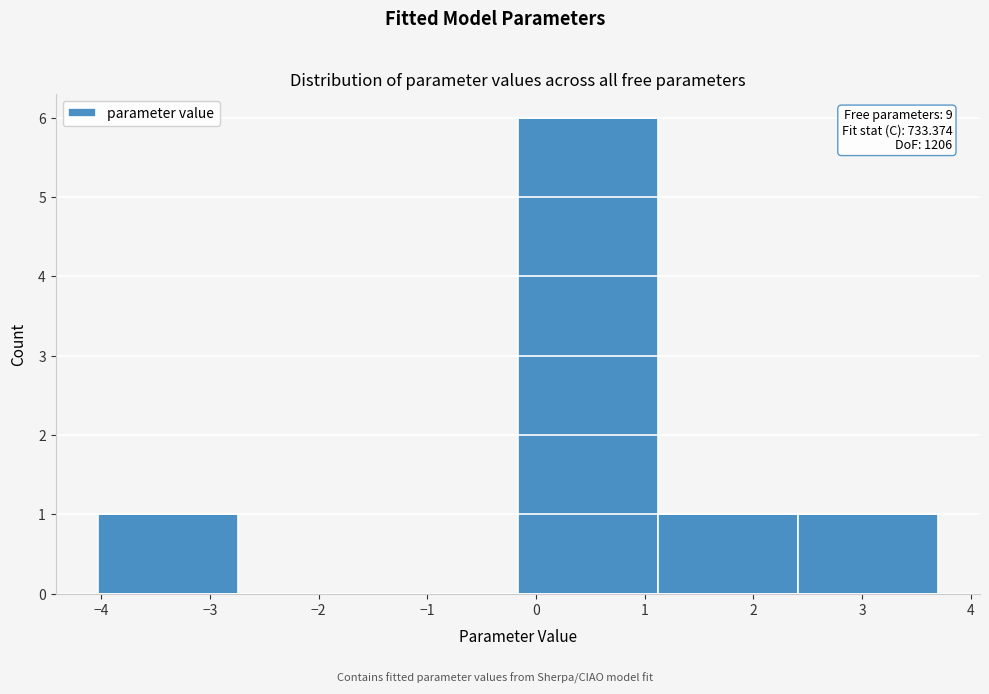

Over which range of the x-axis is the bar tallest?

-0.2 to 1.1